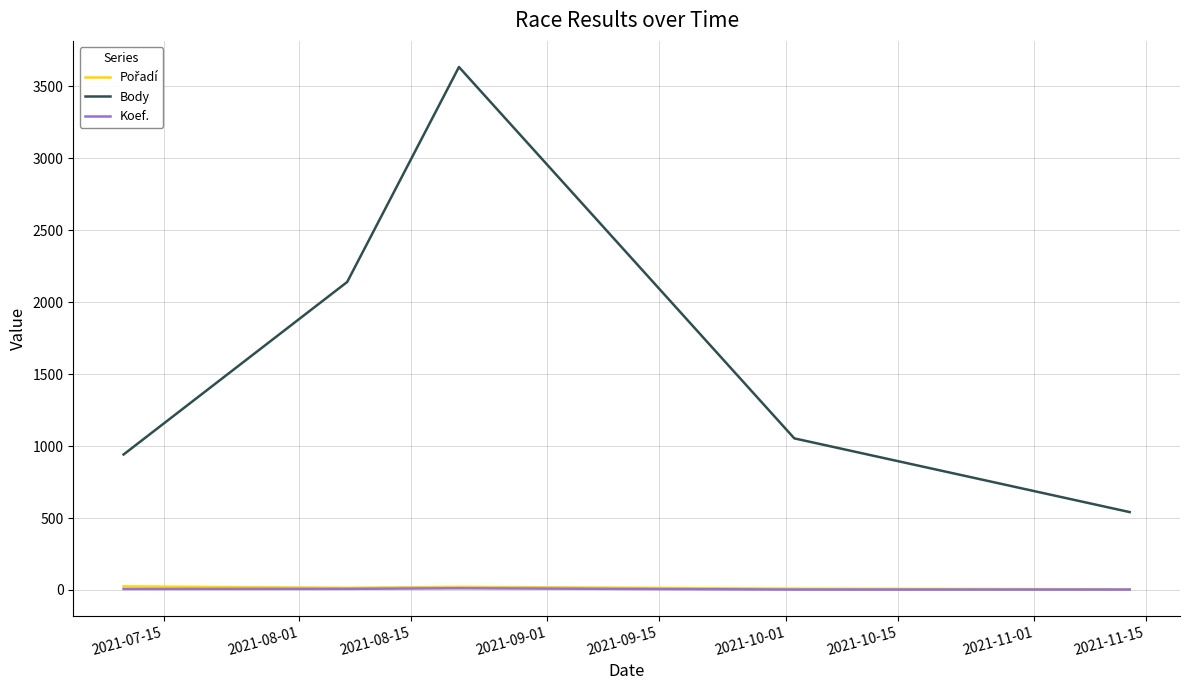

Which series has the widest spread of values?

Body